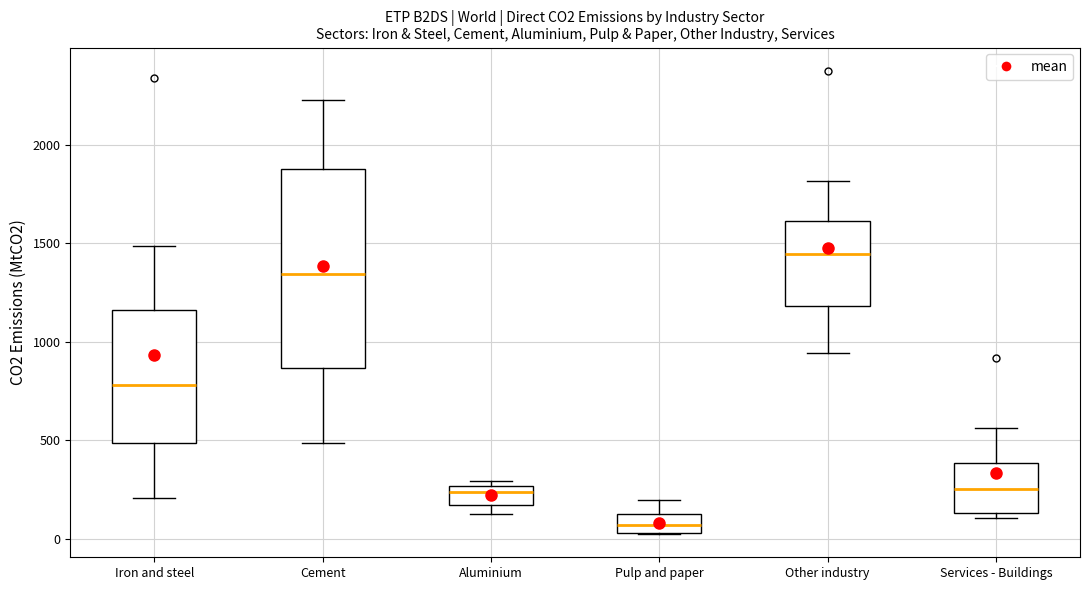

Which box has the highest median line?

Other industry